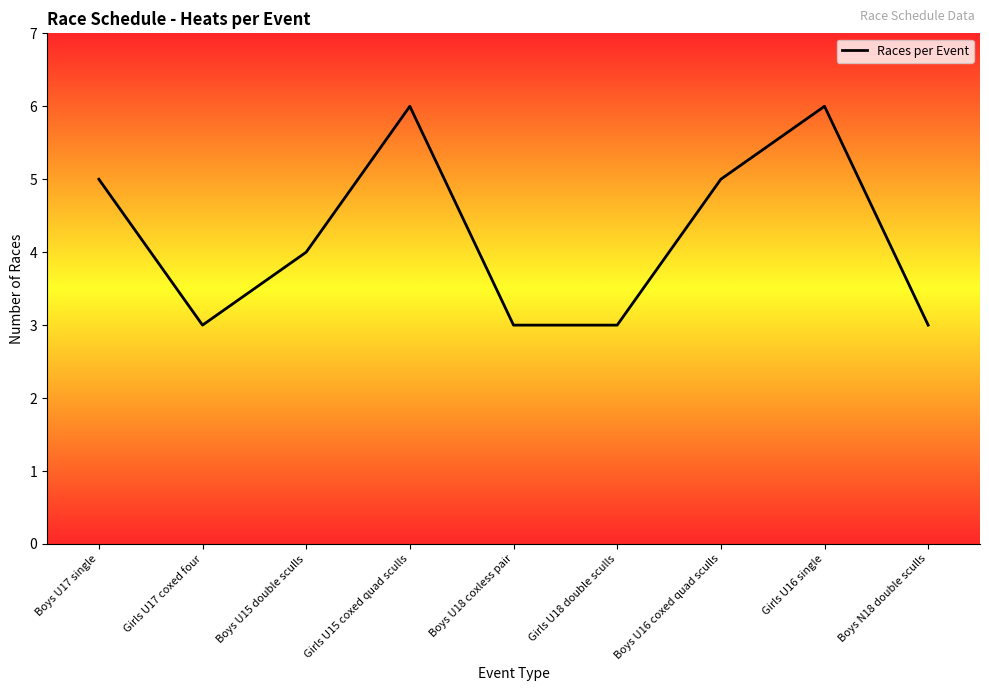

Reading right to left, what are all the values shown in this chart?

3	6	5	3	3	6	4	3	5